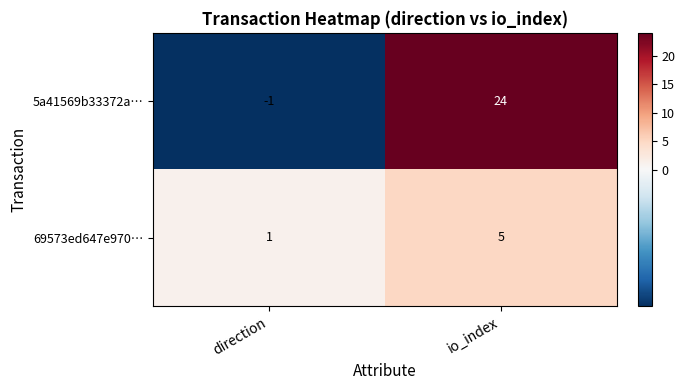

At which label is 5a41569b33372a… closest to 11?

direction